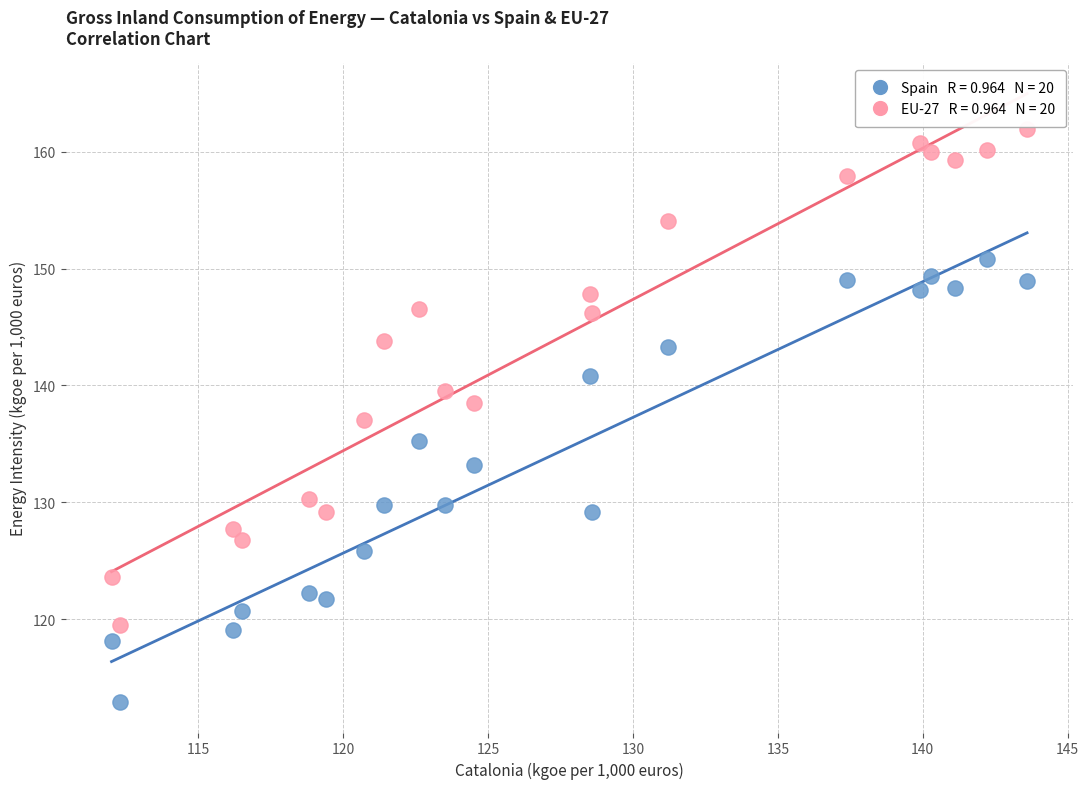

Across all data points, what is the range of X values (max minus min)?

31.6